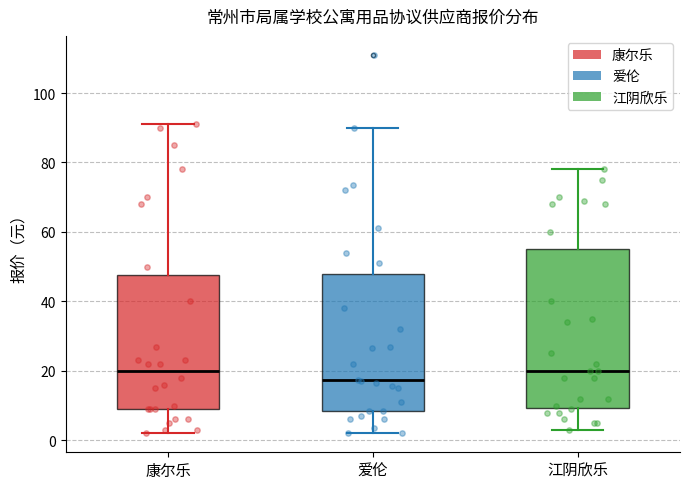

Reading left to right, read every box against the y-axis: the position of its median line, the range the box covers, and the ends of its whiskers. The values are not printed on the chart, so give them approximately, as read against the axis.

康尔乐: median 20, box 10 to 48, whiskers 2 to 92
爱伦: median 18, box 8 to 48, whiskers 2 to 90
江阴欣乐: median 20, box 10 to 56, whiskers 4 to 78